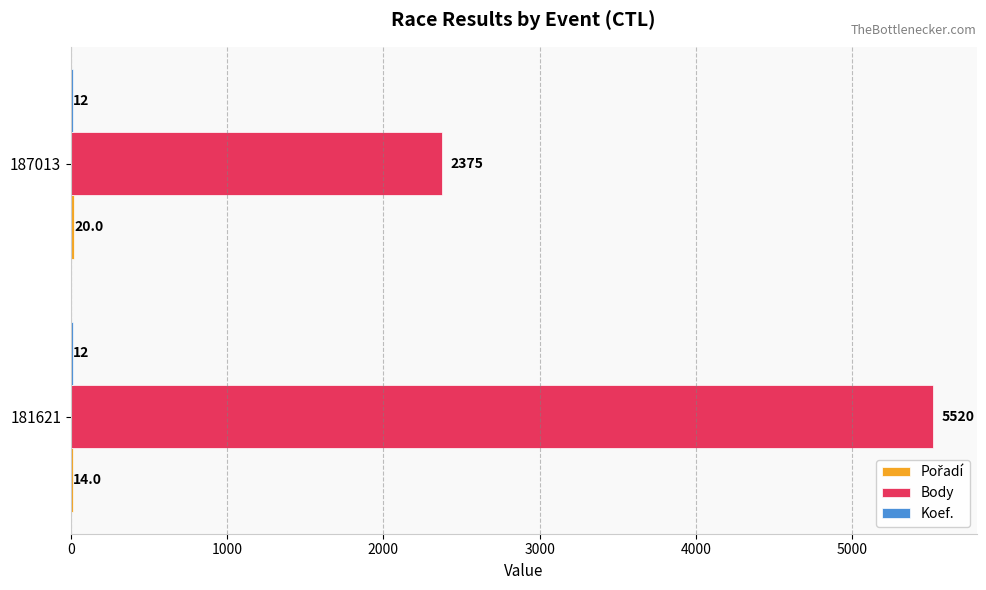

Which series has the largest total across all categories?

Body